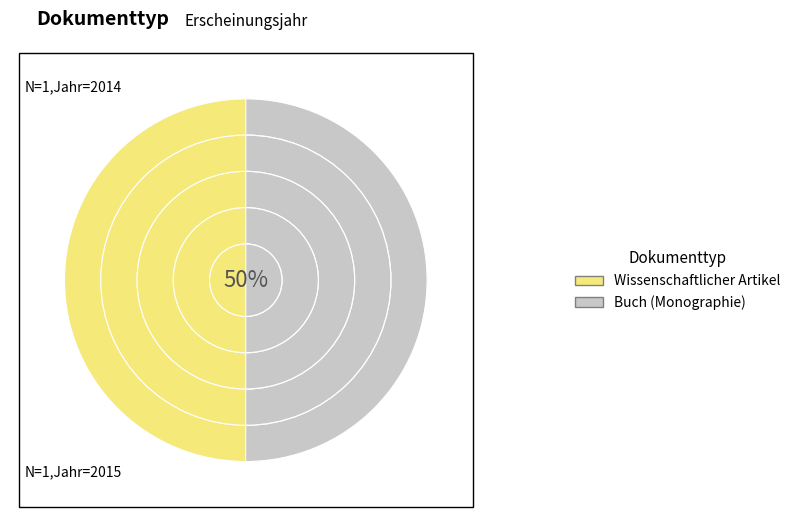

What is the largest slice in the pie chart?

Wissenschaftlicher Artikel